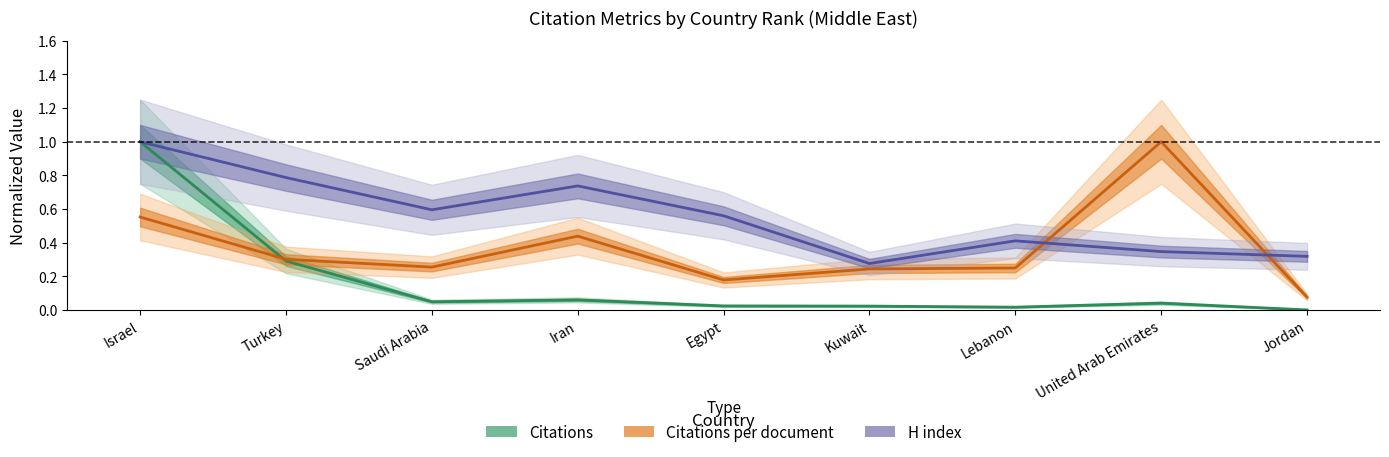

At which category does the chart reach its minimum across all series?

Jordan